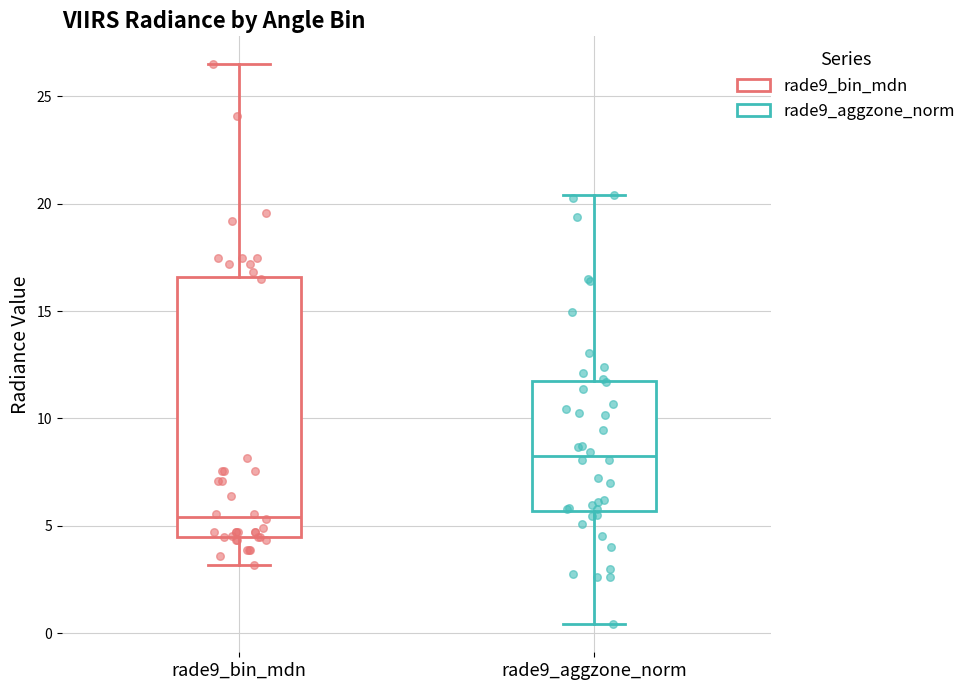

Where is the upper edge of the box for rade9_bin_mdn on the y-axis? The values are not printed on the chart, so give them approximately, as read against the axis.

16.5